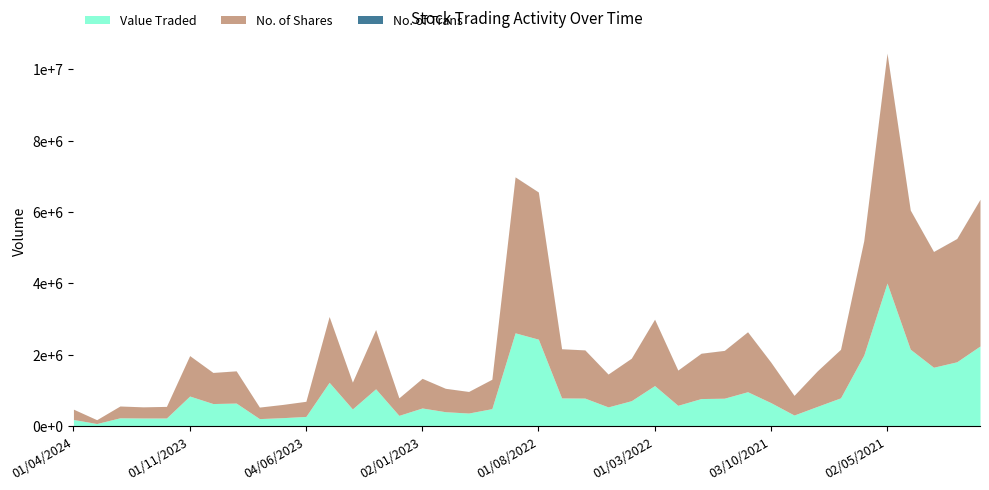

Is it true that Value Traded equals 1055324 at 01/08/2022?

False